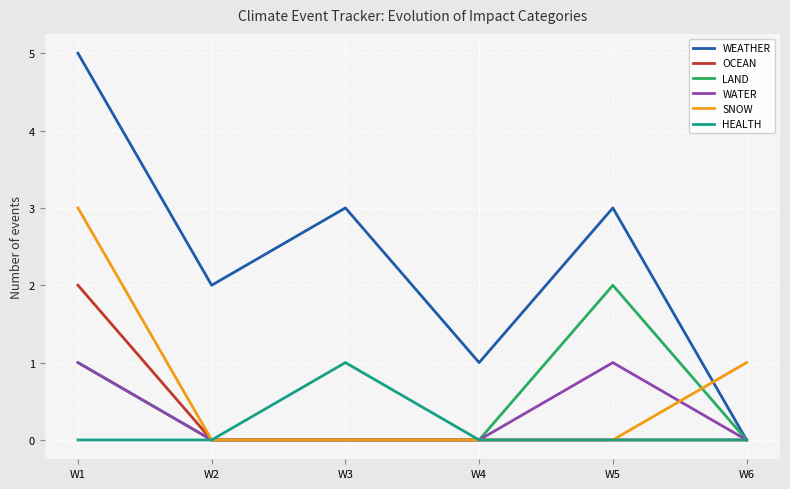

What is the difference between the WEATHER values at W6 and W1?

5